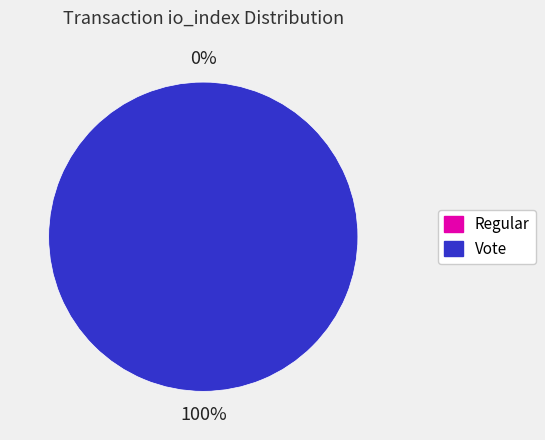

Does any single category account for the majority?

Yes